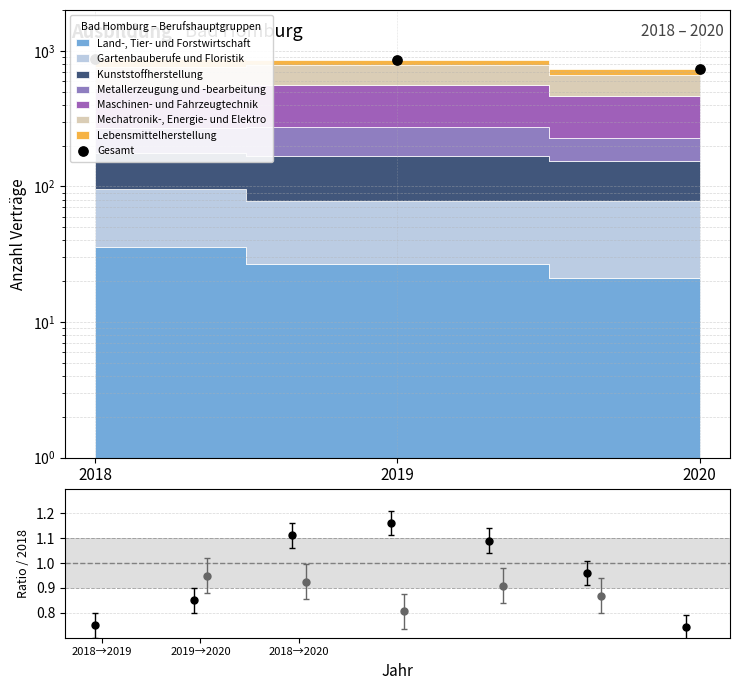

Between 2019 and 2018, which is larger?

2018